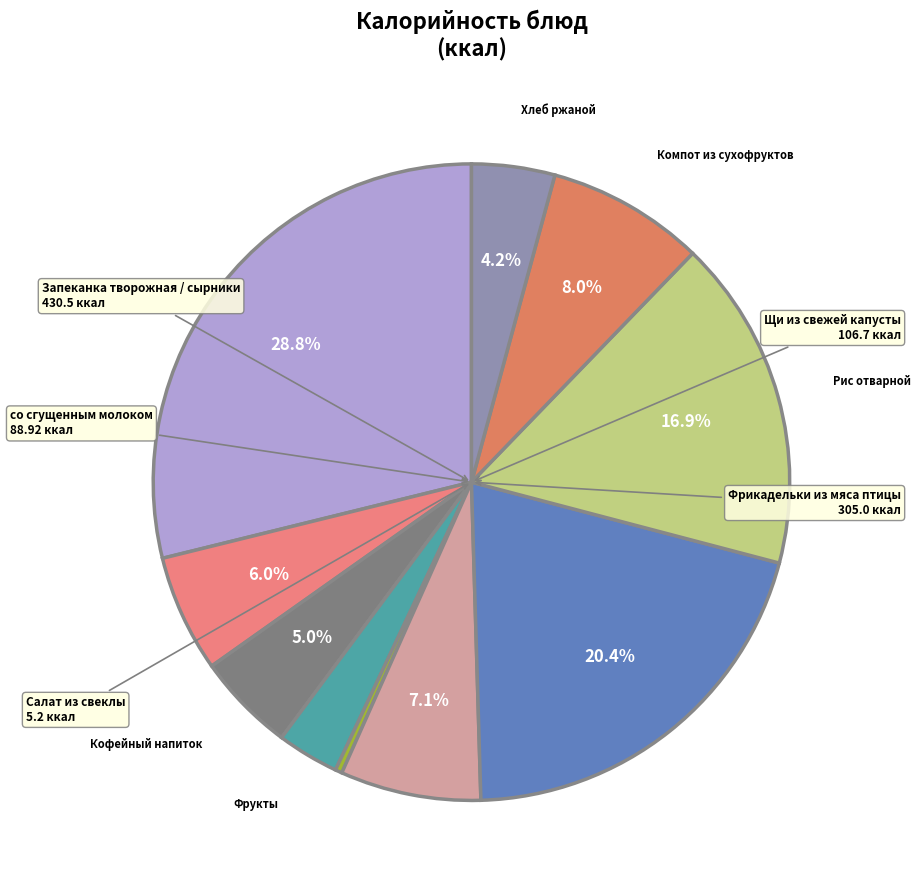

How many segments does this pie chart have?

10